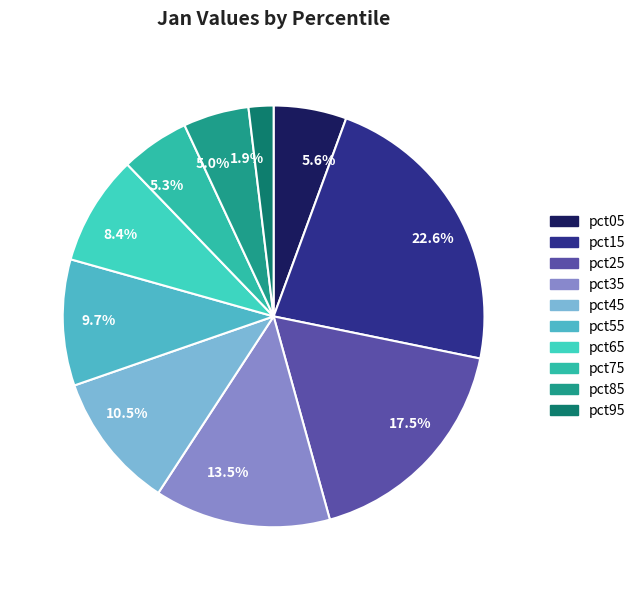

How many slices are in this pie chart?

10